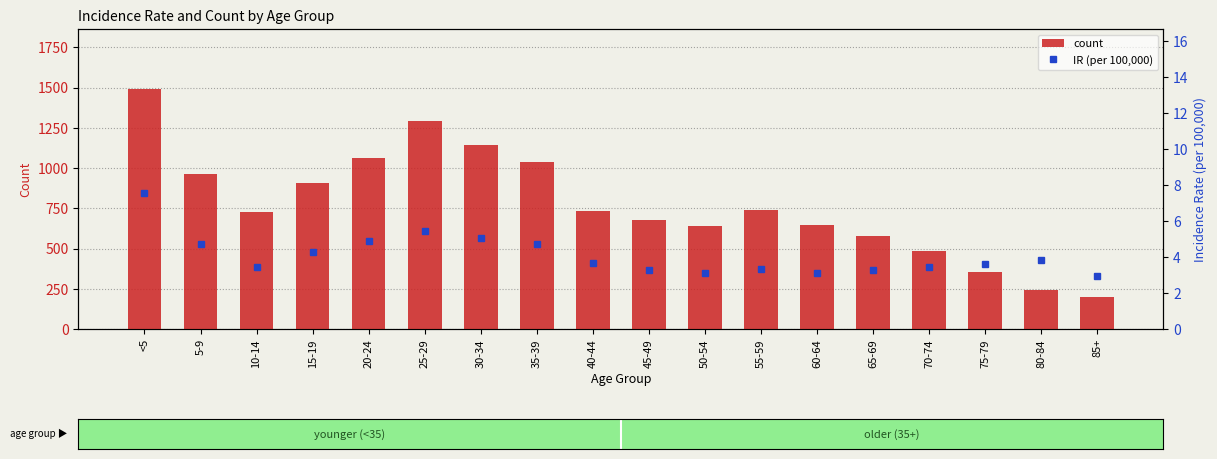

At how many categories does at least one series exceed 325?

16